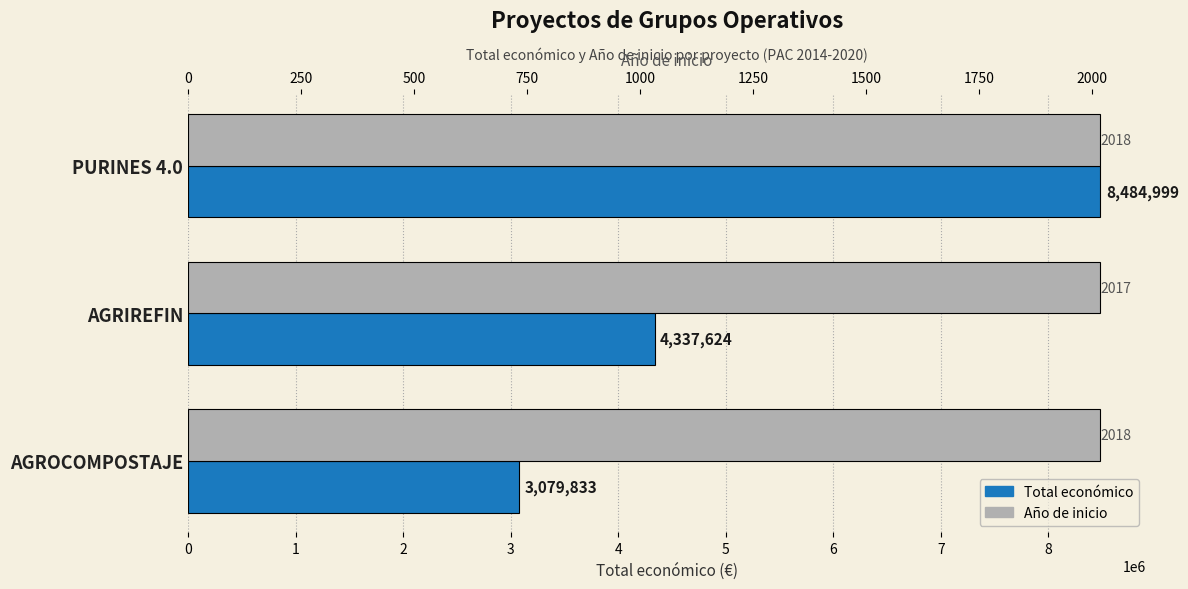

Which series has the largest range (max minus min)?

Total económico